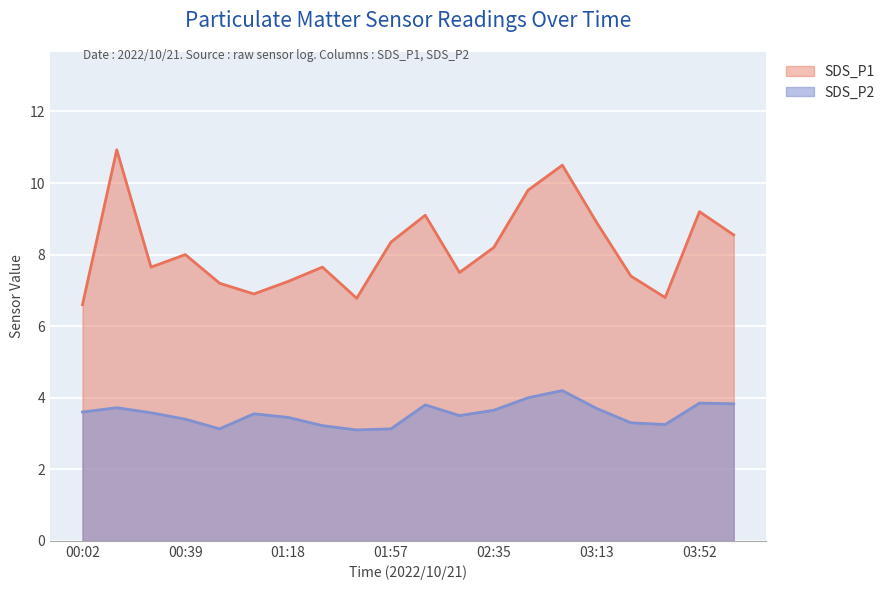

Does the chart display data point markers on the line(s)?

No